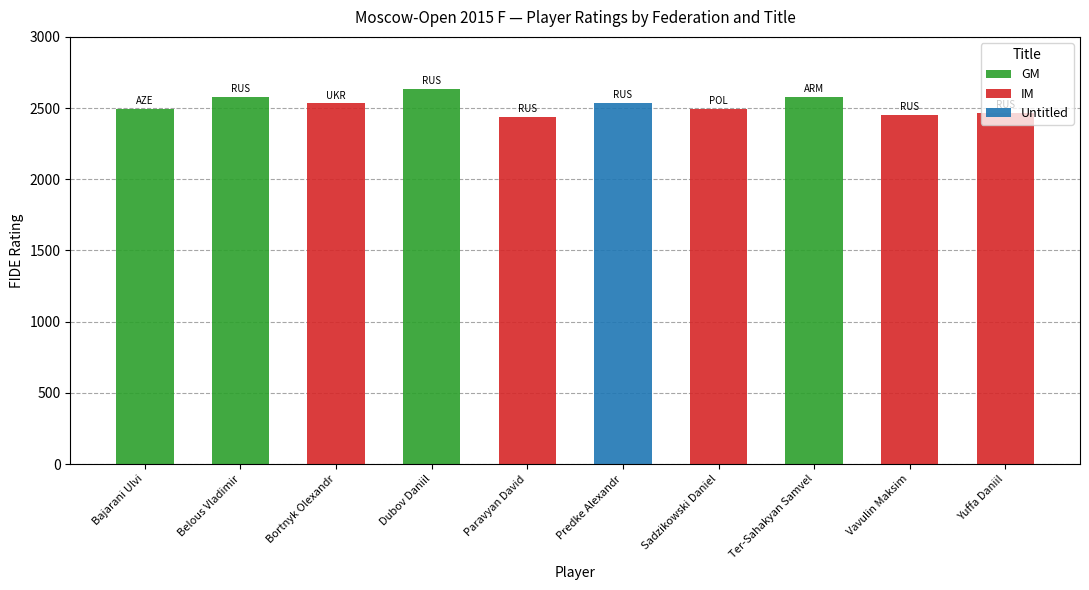

The GM series shows 738 at Belous Vladimir. True or false?

False